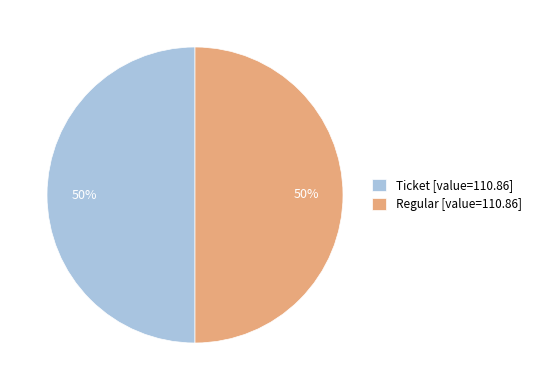

Approximately how many times larger is the value at Ticket [value=110.86] compared to Regular [value=110.86]?

1.0